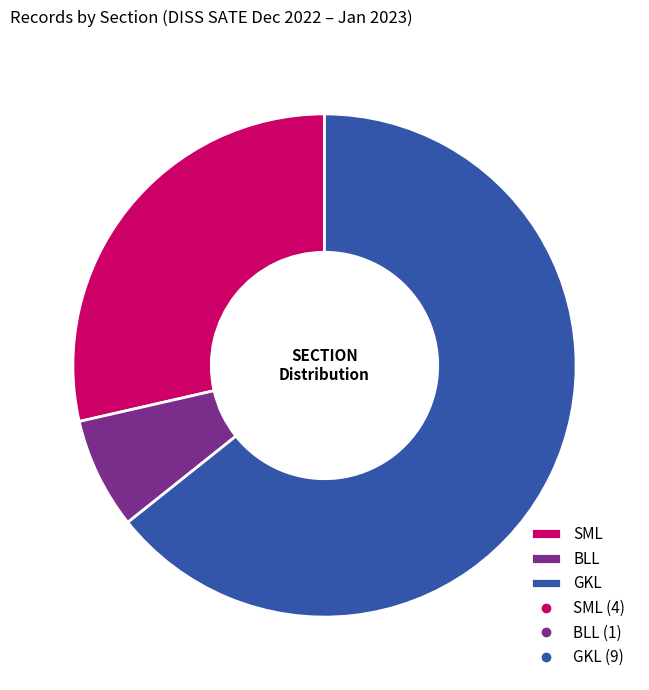

Which slice represents more than half of the pie?

GKL